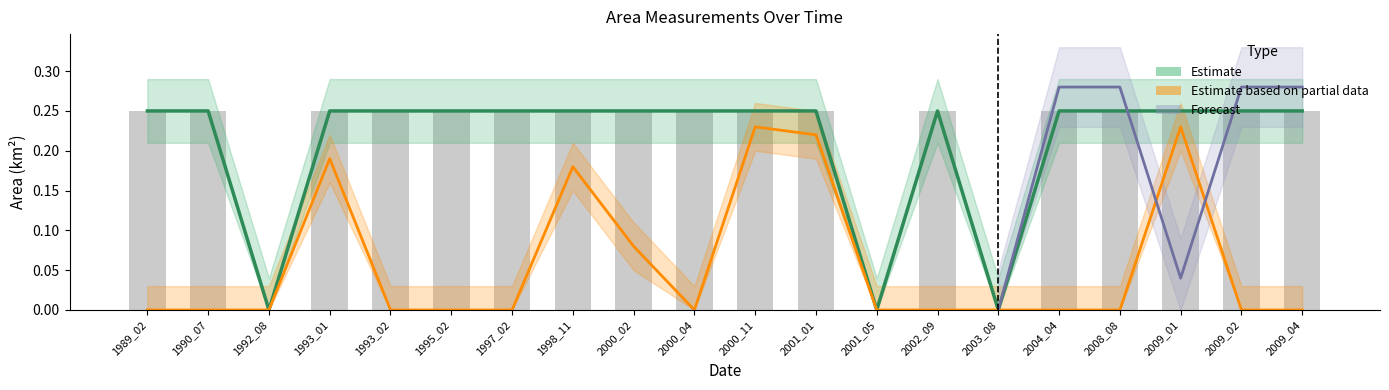

What is the difference between the landArea values at 2001_05 and 2000_02?

0.2